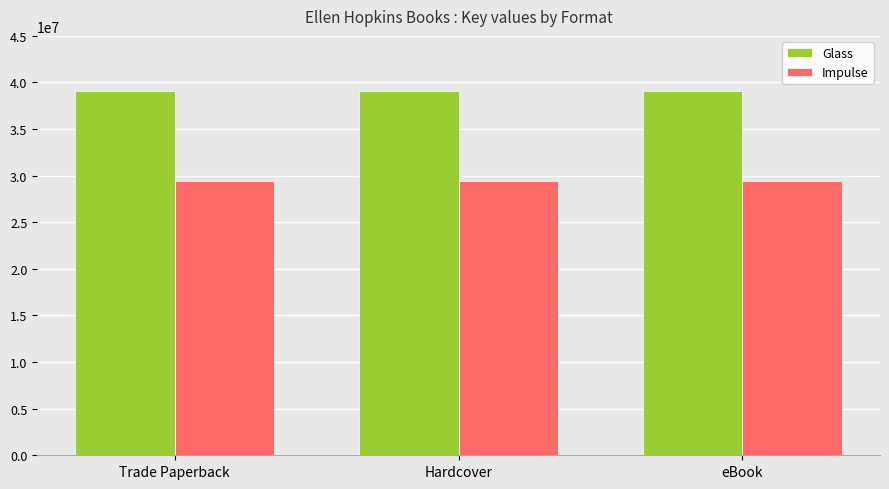

What position from the right is eBook?

1